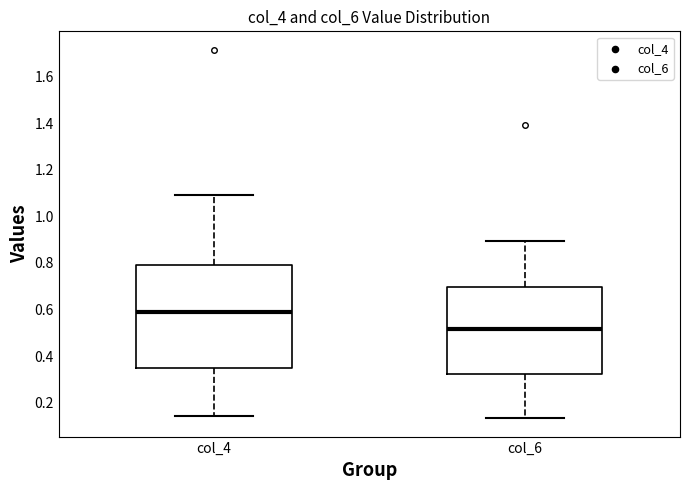

Comparing the boxes themselves (not the whiskers), which one is the tallest?

col_4